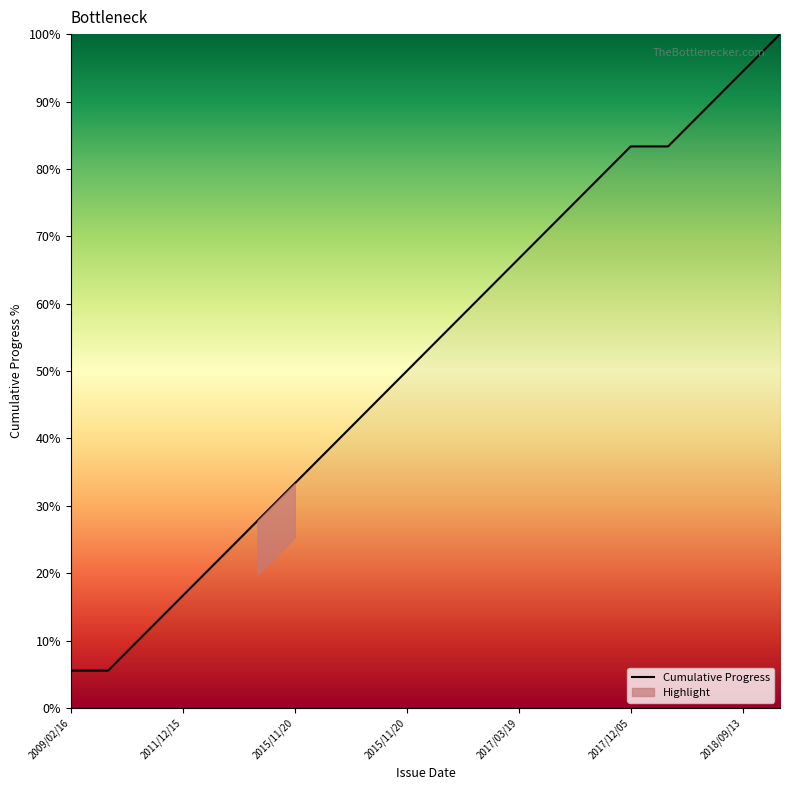

True or false: the data shows 38.9 at 7.

True